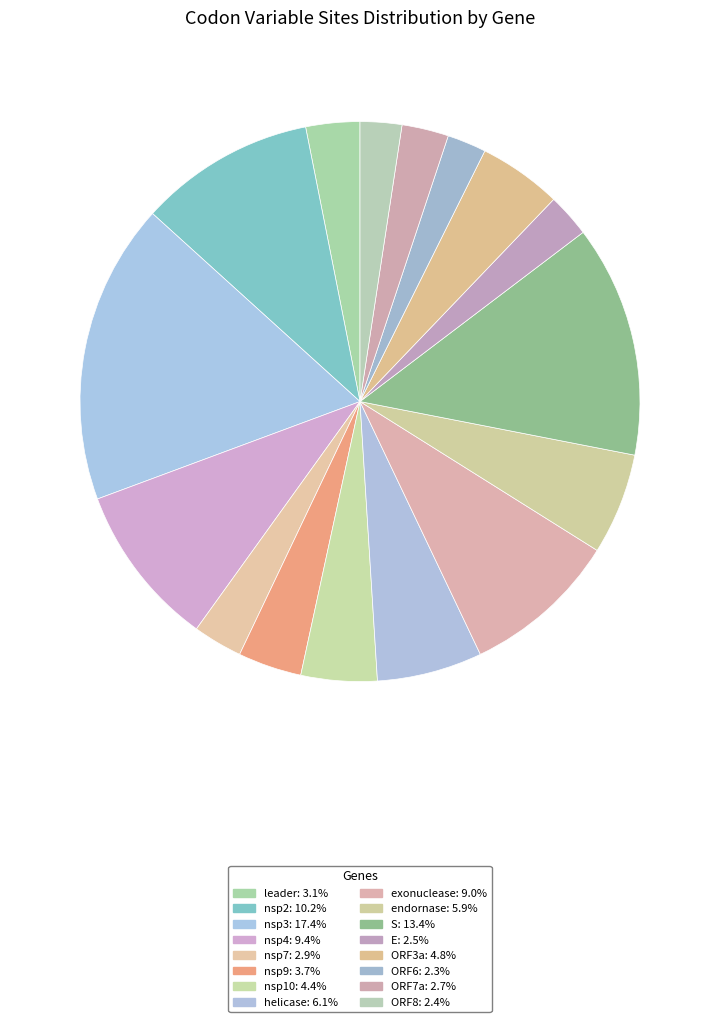

What portion of the pie excludes nsp2?

89.8%